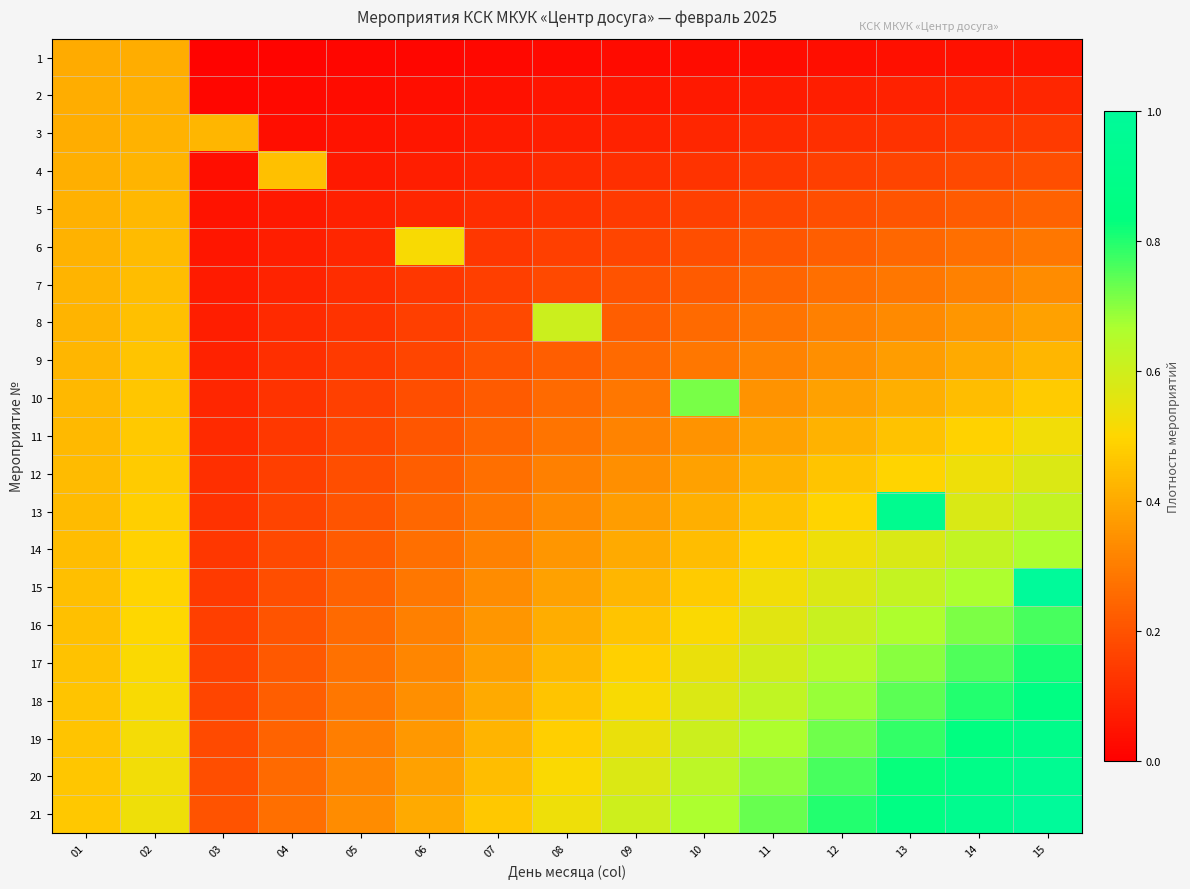

Which label corresponds to the largest value in the chart?

15